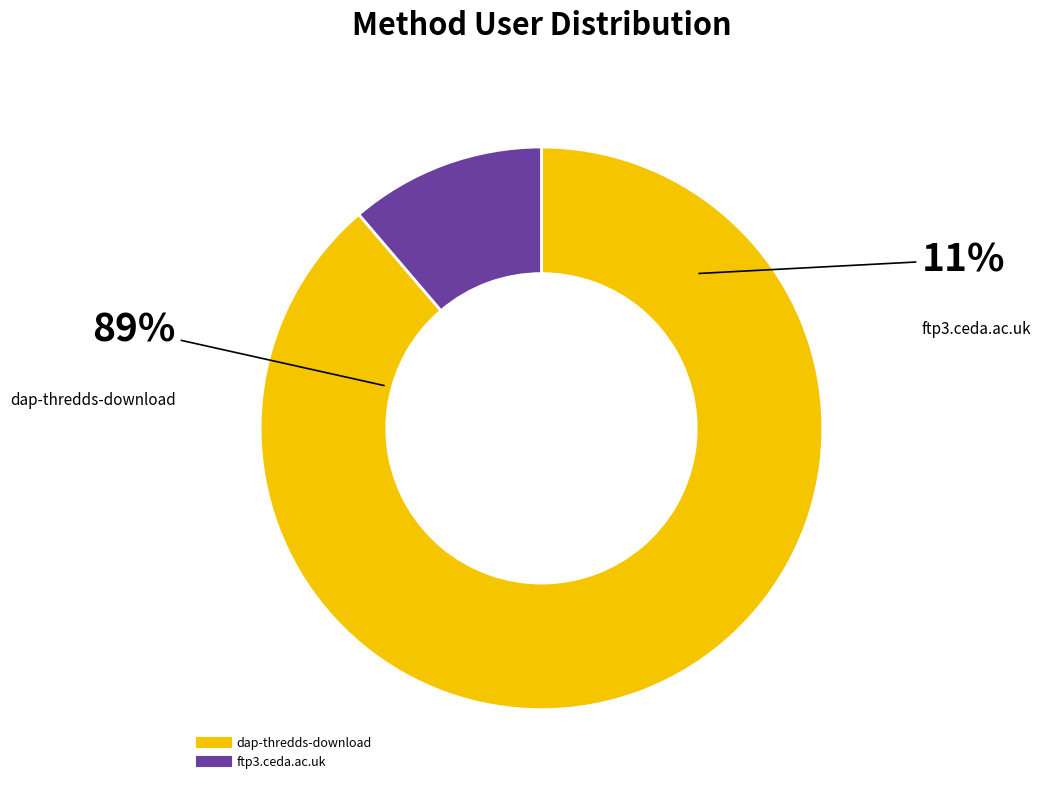

Which category has the biggest portion of the pie?

dap-thredds-download